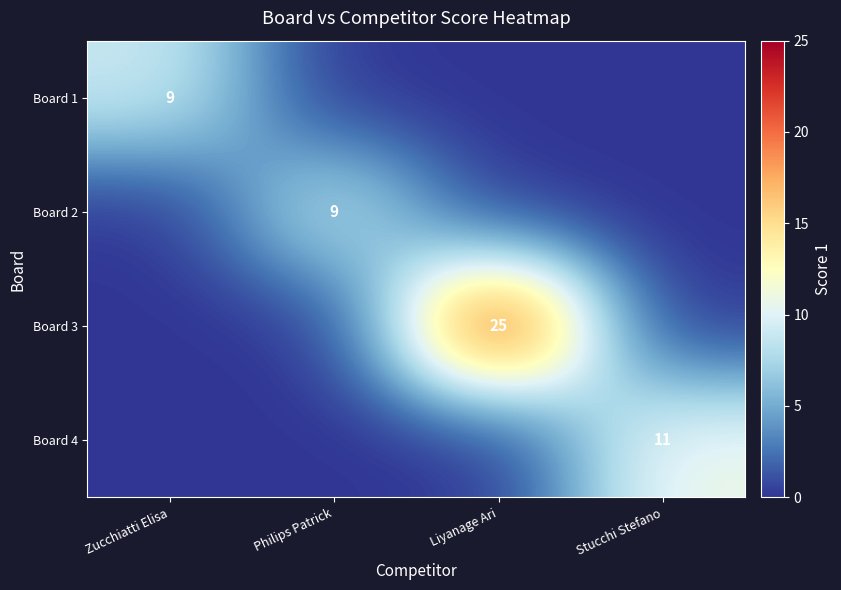

The Board 3 series shows 10 at Liyanage Ari. True or false?

False